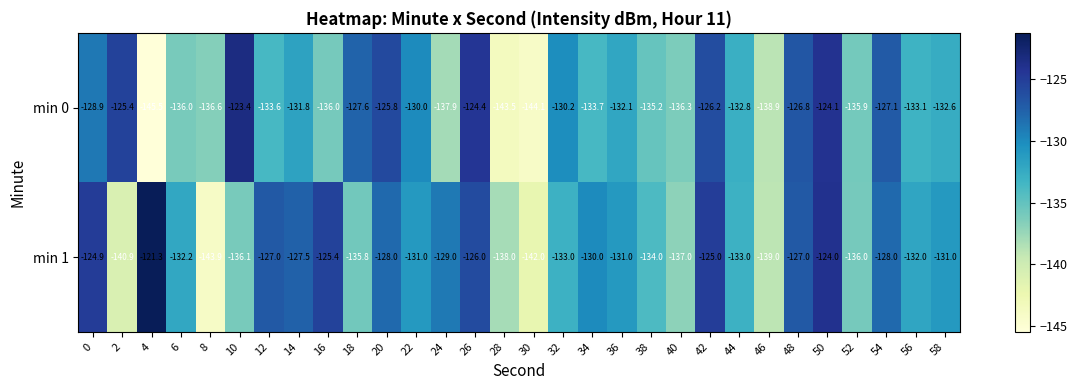

The min 1 series shows -128.0 at 54. True or false?

True